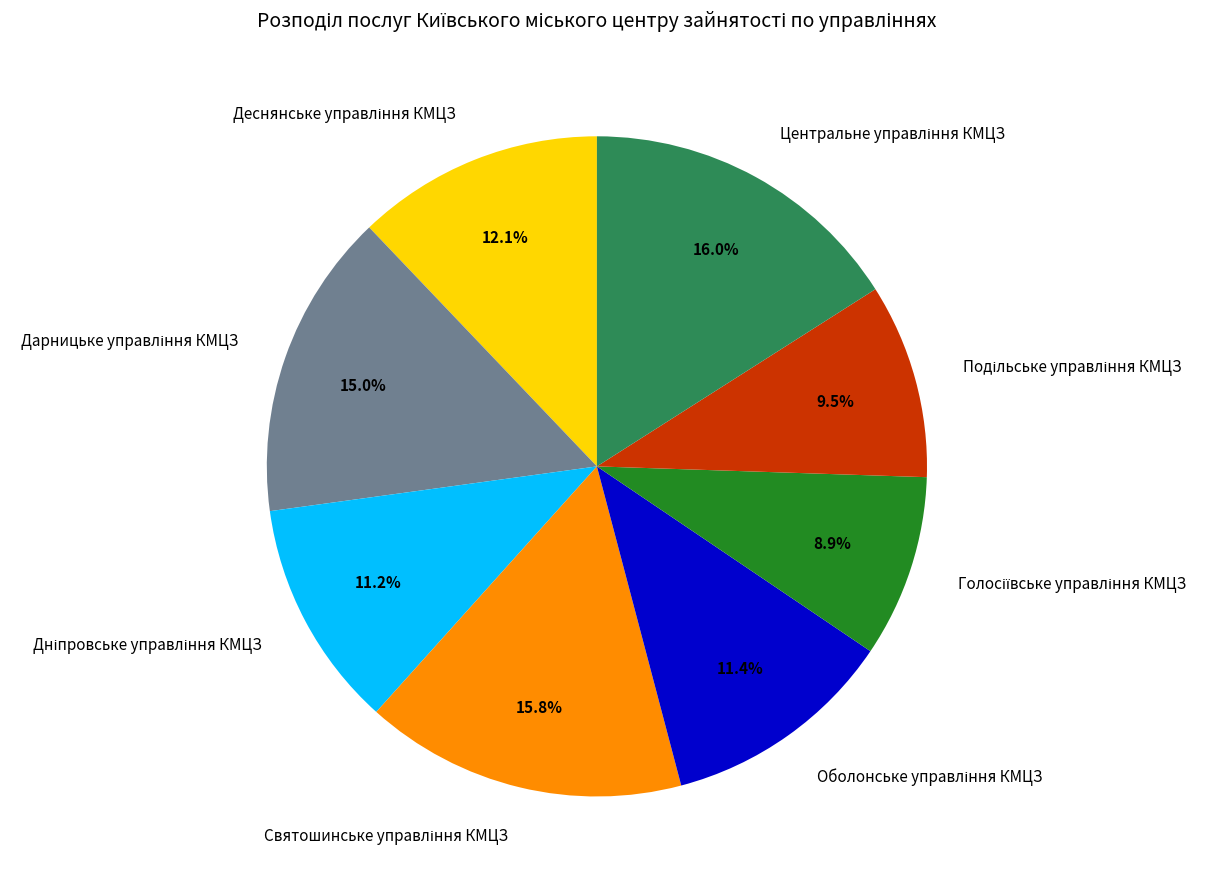

Is there a majority slice in this chart?

No